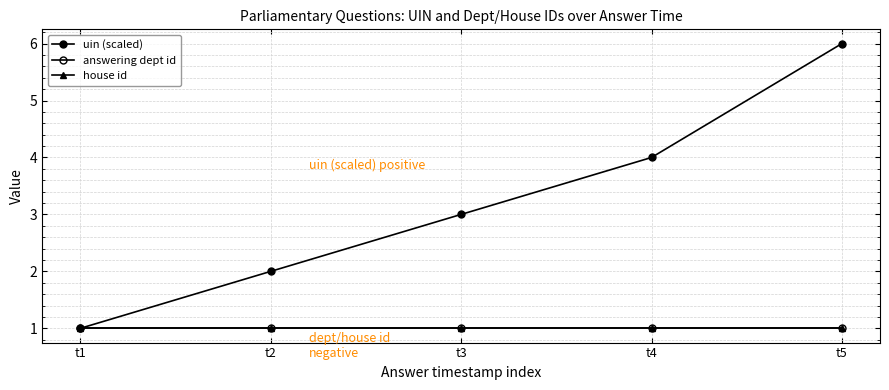

Rank the categories by answering dept id value from highest to lowest.

t1, t2, t3, t4, t5